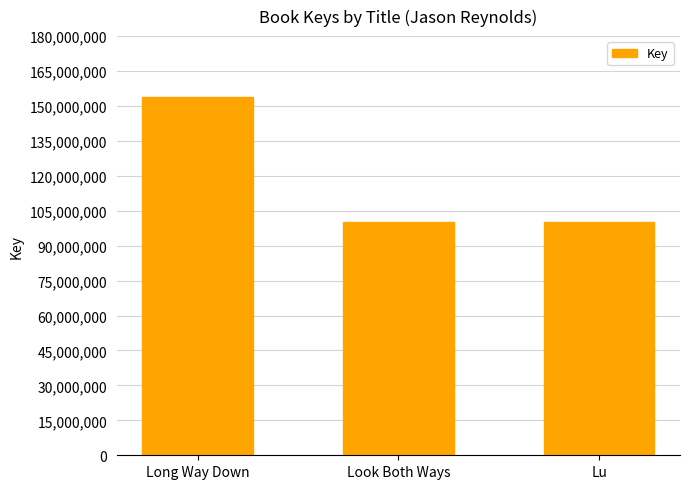

What is the value of the 1st bar from the left?

153997172